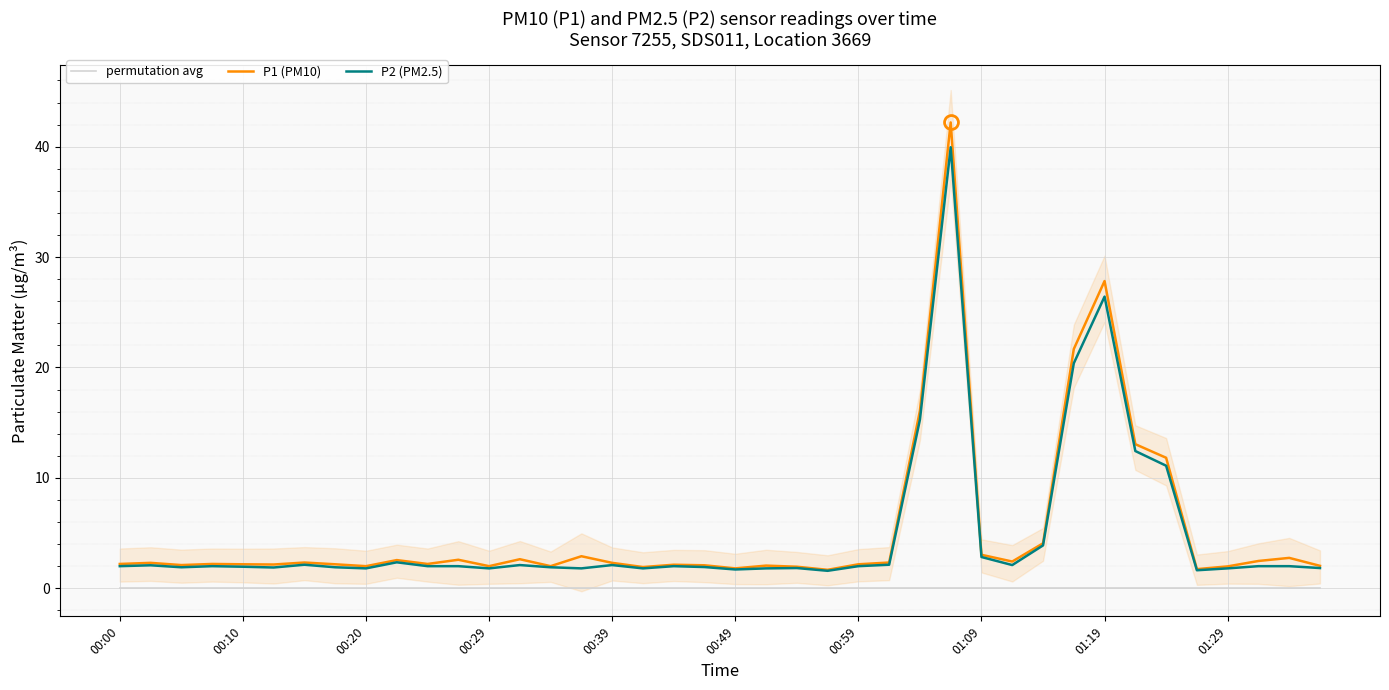

How many lines are shown in the chart?

3